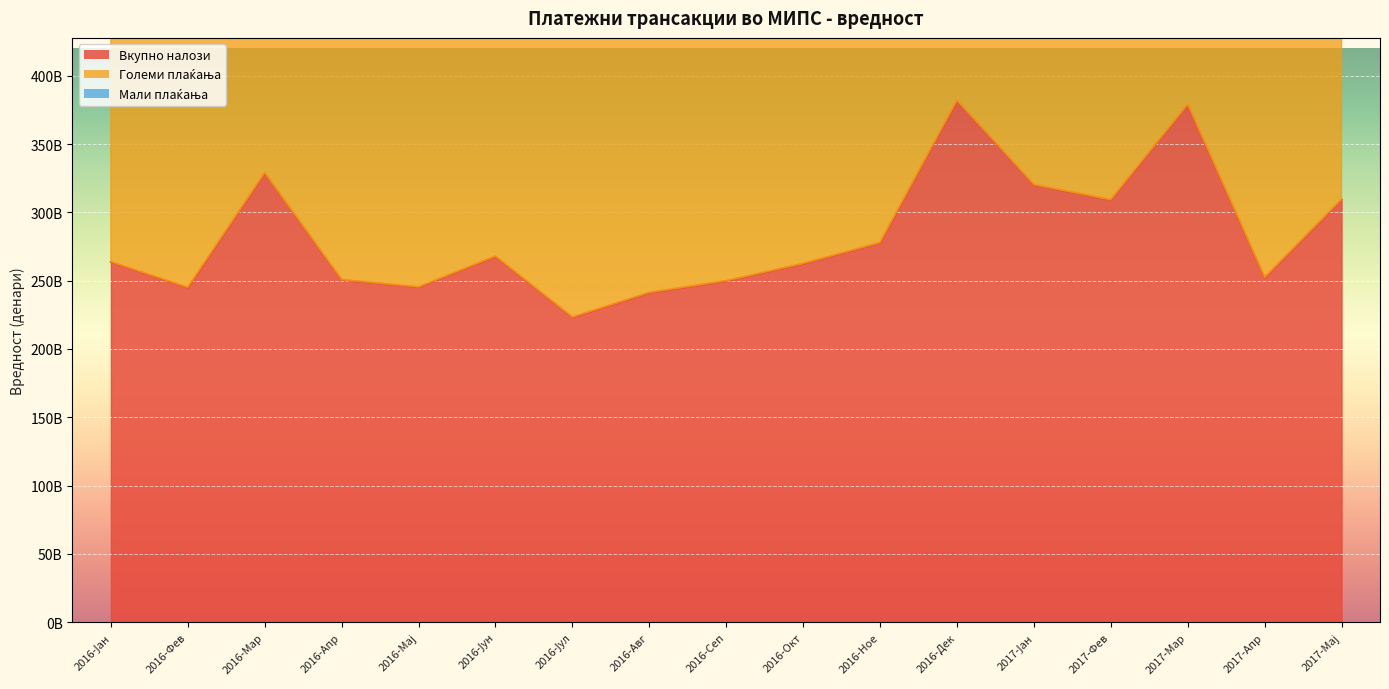

How many lines are shown in the chart?

2